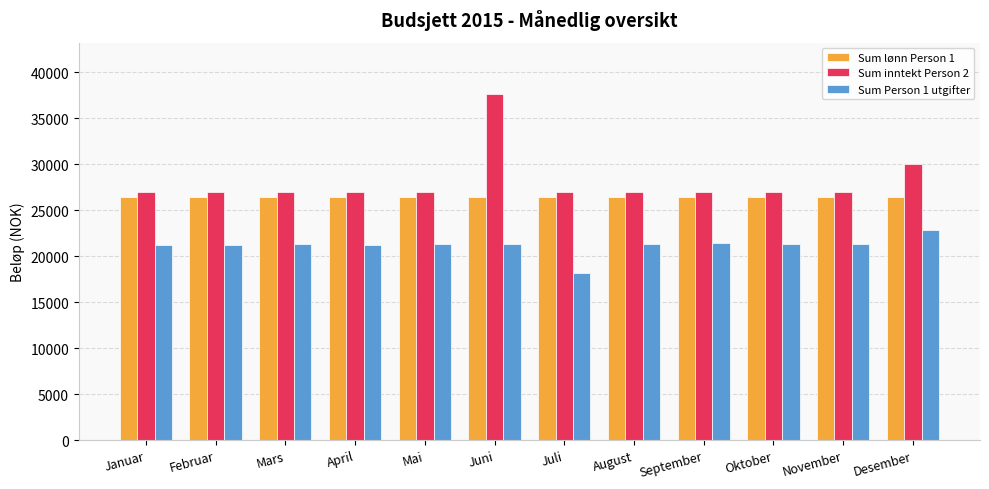

True or false: Sum lønn Person 1 has a value of 18332.2 at Desember.

False